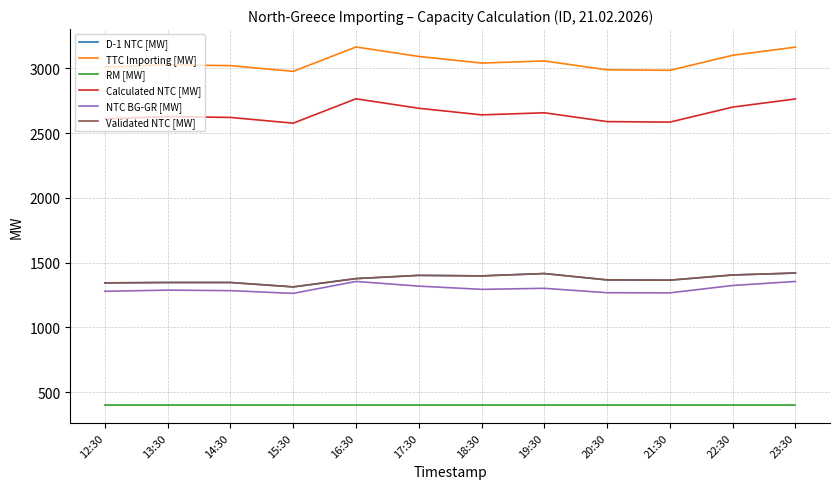

True or false: TTC Importing [MW] and Validated NTC [MW] cross at least once.

False